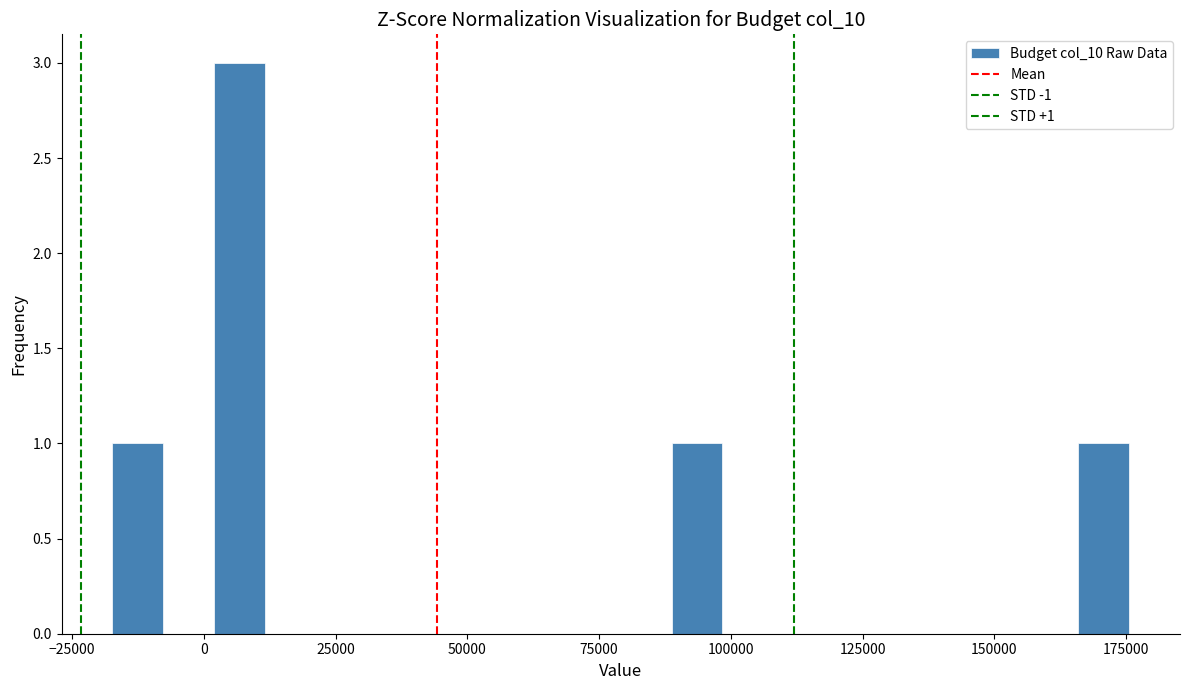

Read against the x-axis, roughly where is the centre of the tallest bar?

5000